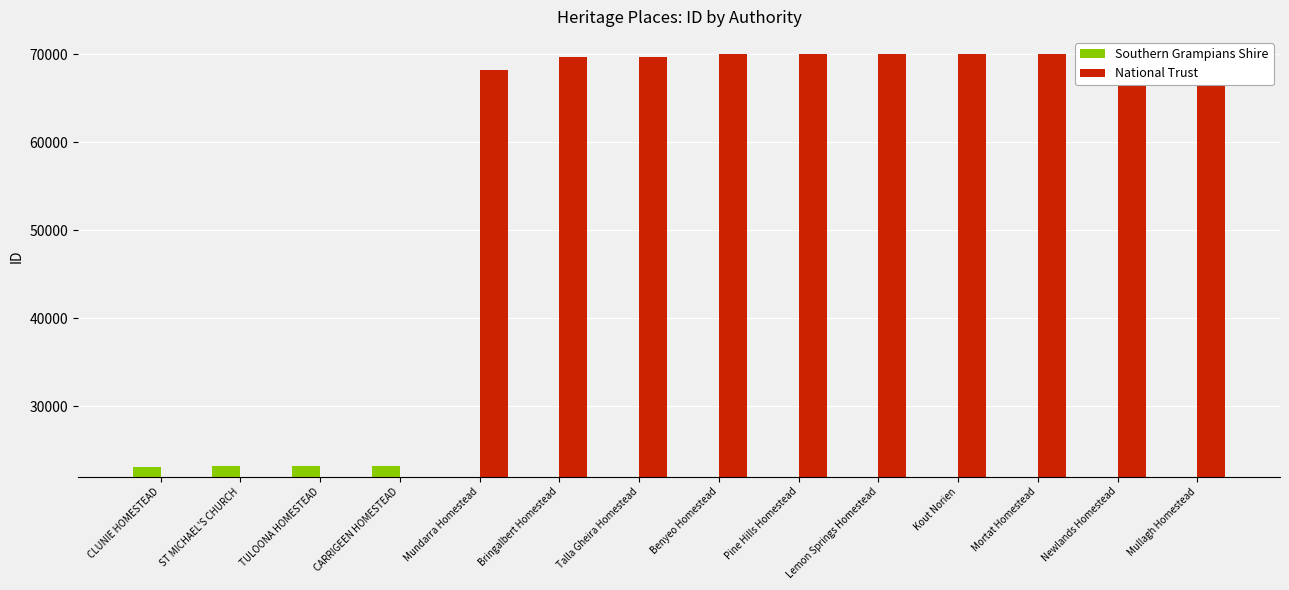

True or false: Southern Grampians Shire has a value of 35317 at CARRIGEEN HOMESTEAD.

False